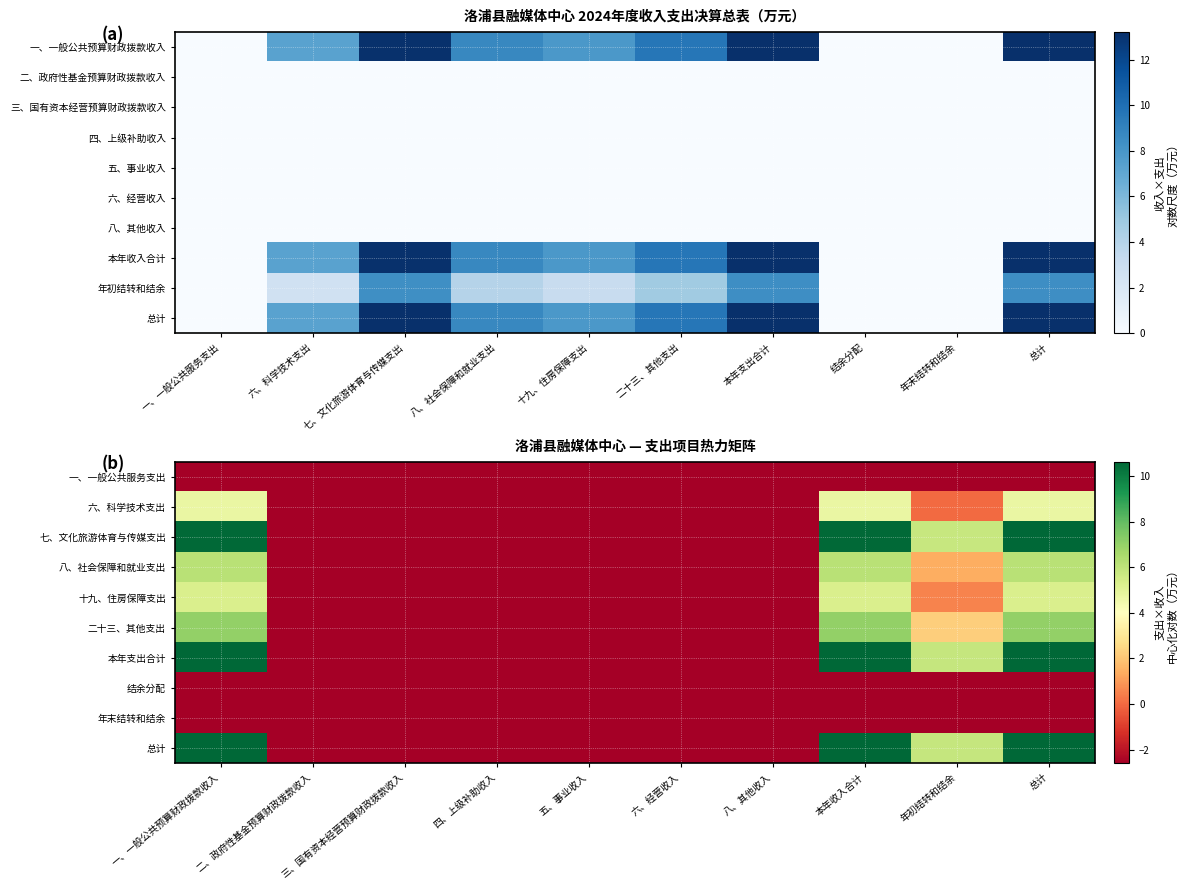

The 一、一般公共服务支出 series shows -1.0 at 五、事业收入. True or false?

False